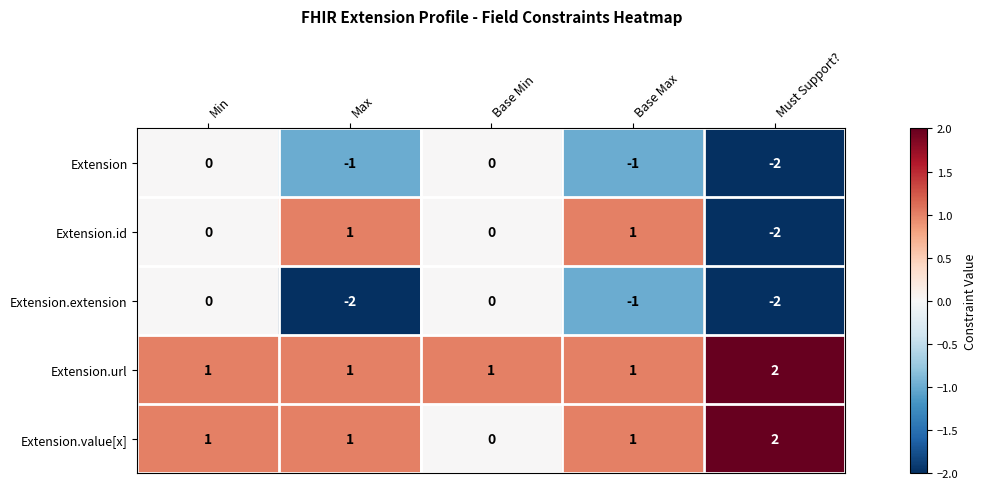

How many Extension.url values are between 1 and 2?

5